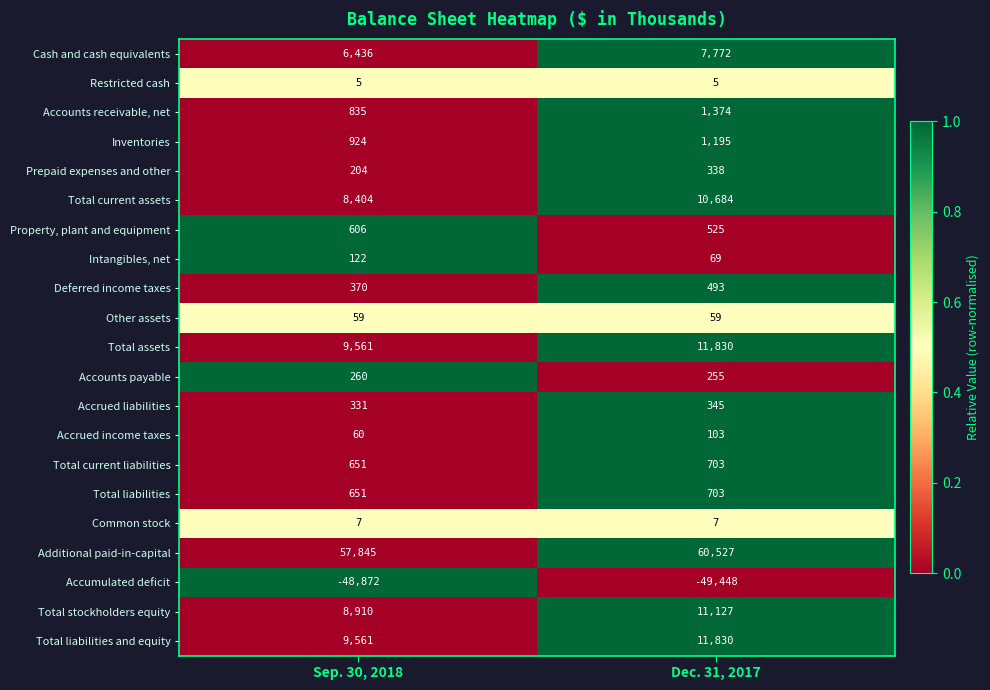

Count the number of data series in this chart.

21